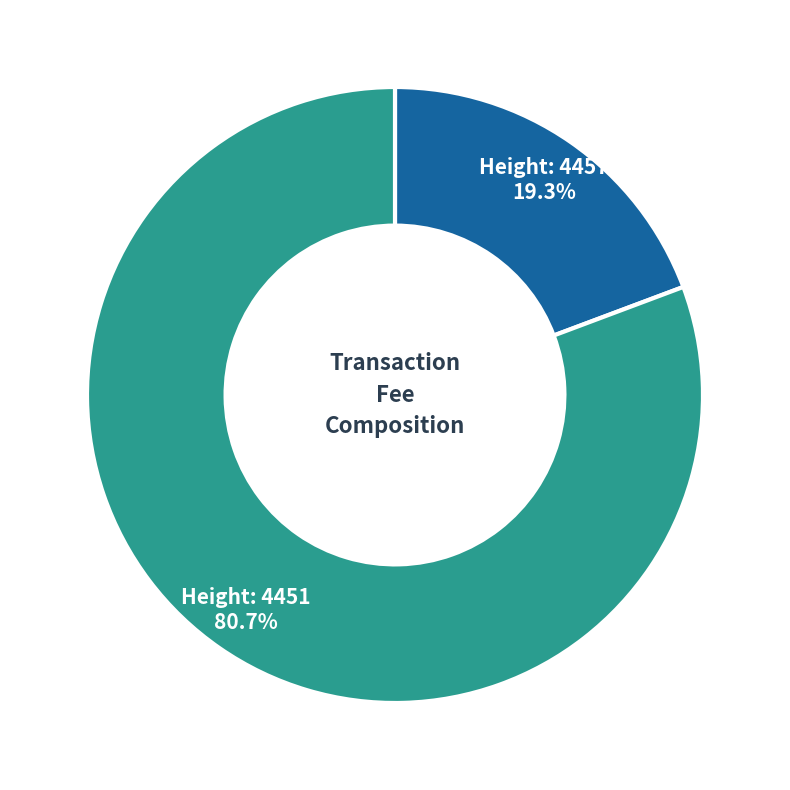

Is there any slice that represents more than half of the pie?

Yes